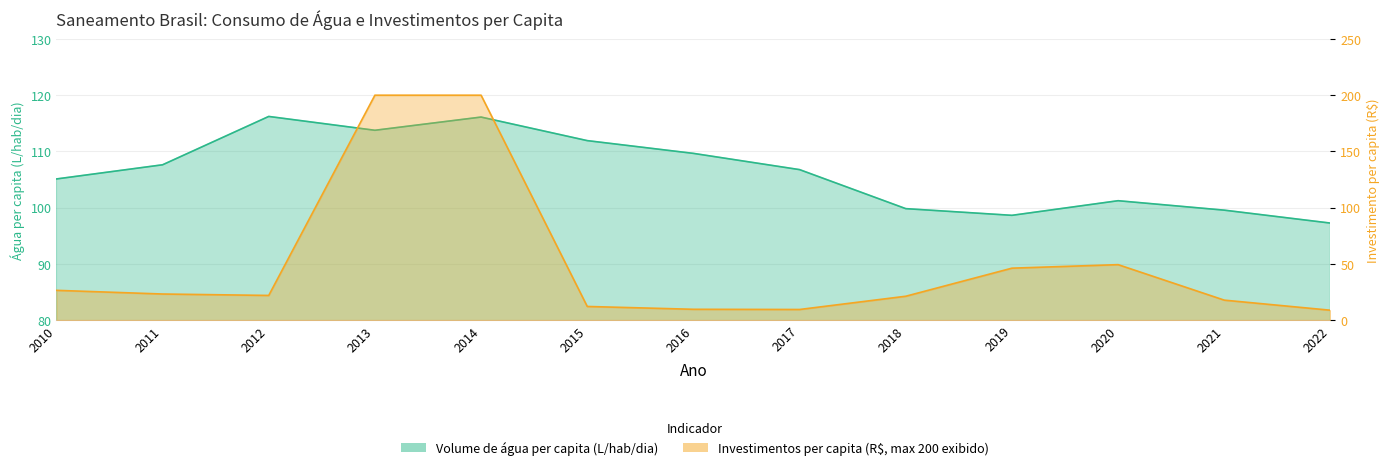

Reading left to right, list all the values displayed in this chart.

105.1	107.6	116.2	113.8	116.1	111.9	109.7	106.8	99.8	98.6	101.2	99.5	97.2